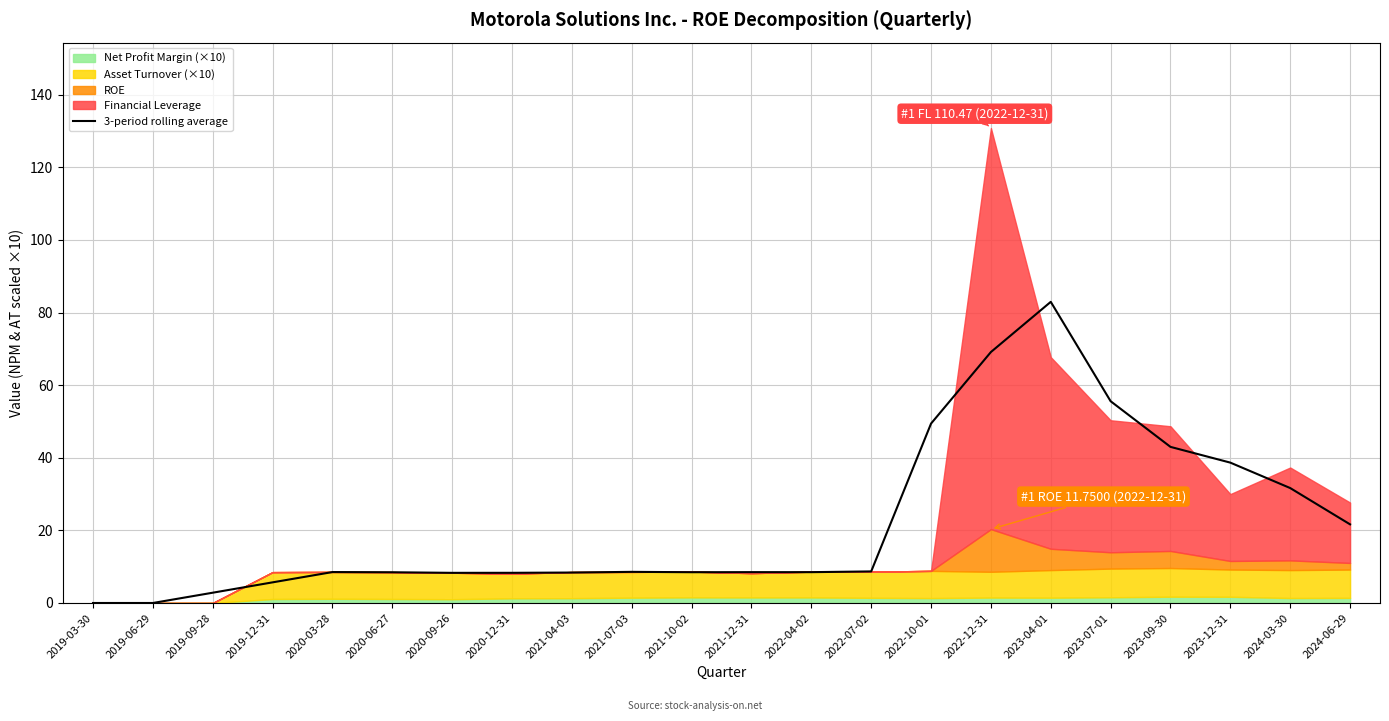

What is the sum of the values at 2022-10-01 and 2023-07-01?

105.0